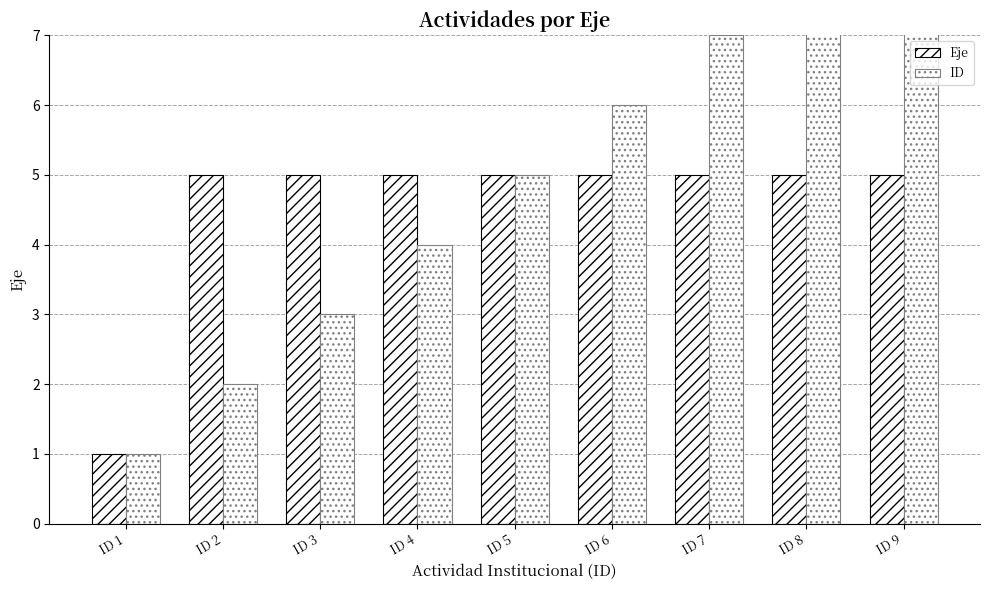

Rank the series at ID 9 from highest to lowest value.

ID, Eje